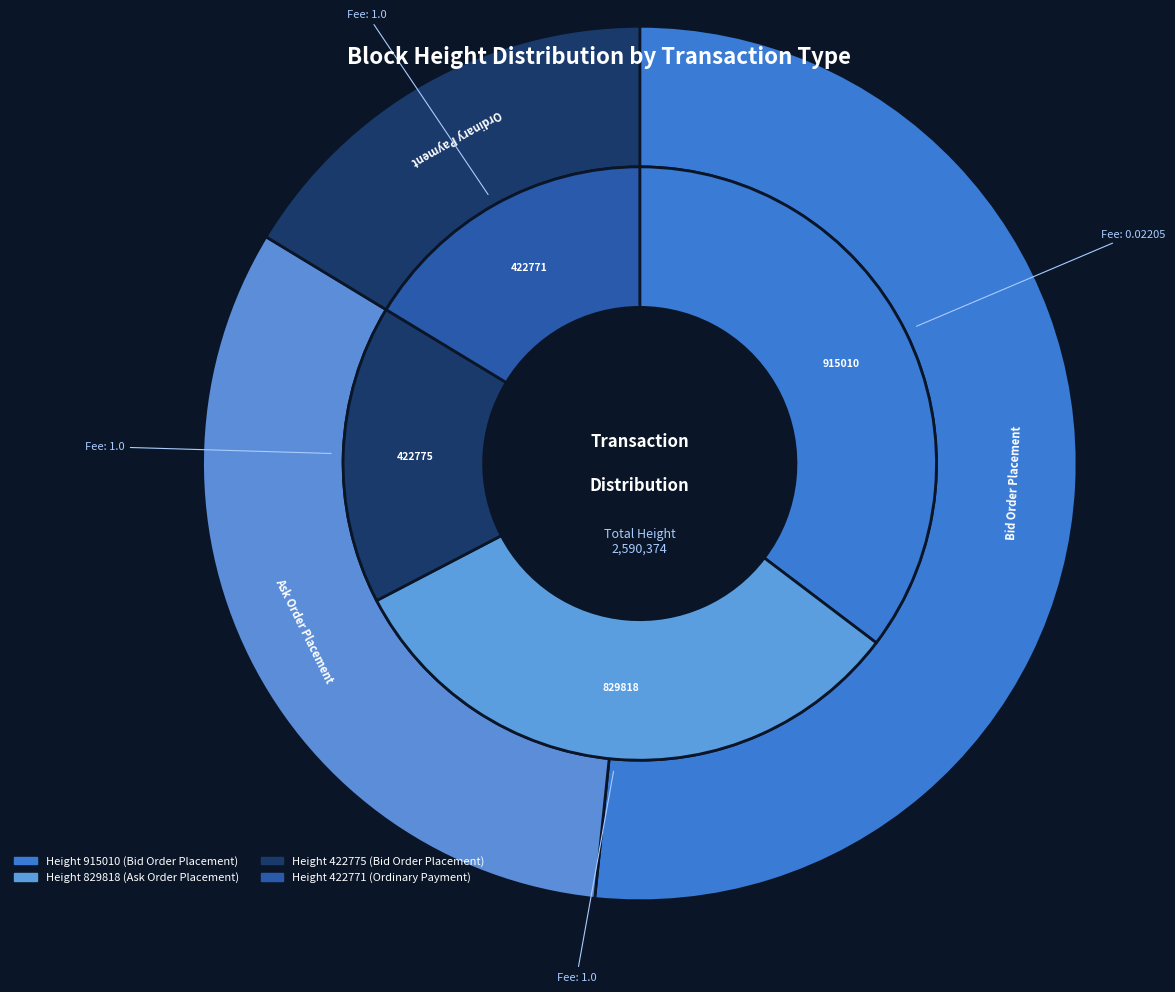

What is the largest slice in the pie chart?

915010